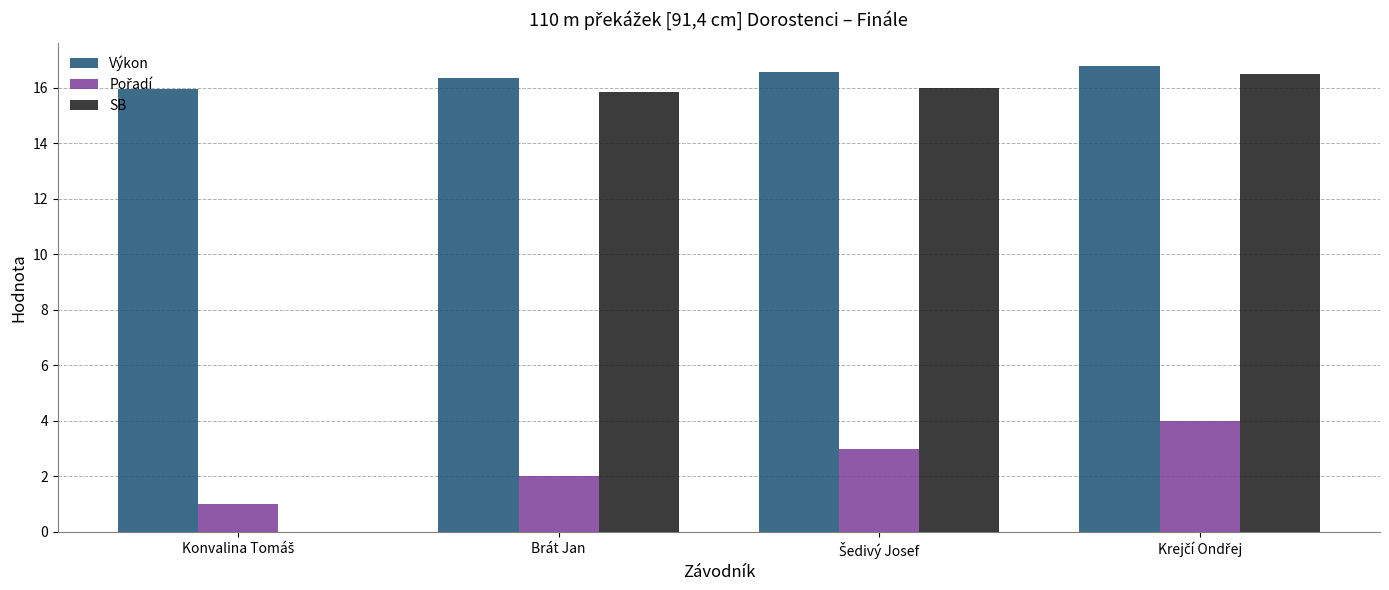

The SB series shows 15.9 at Brát Jan. True or false?

True